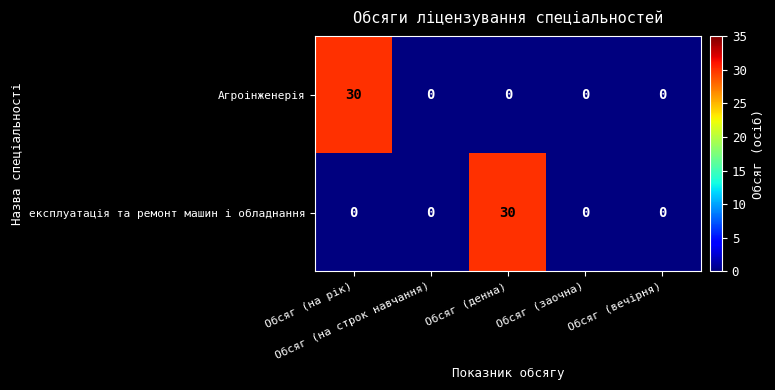

How many data points in експлуатація та ремонт машин і обладнання are above 0?

1